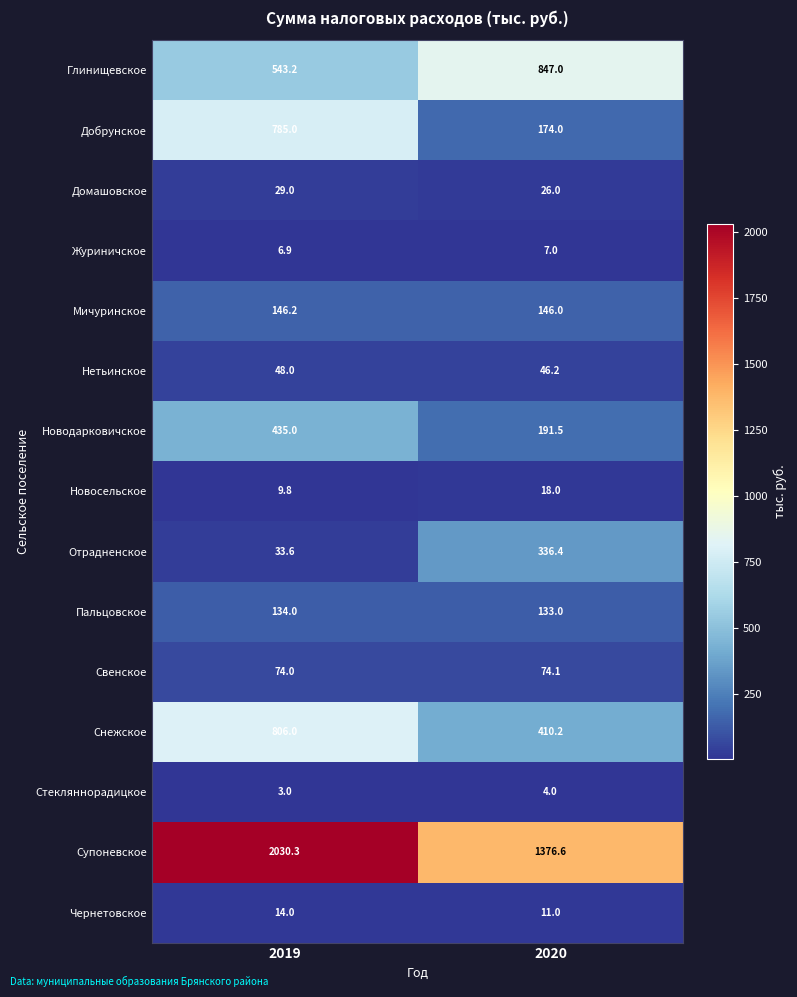

How many series are shown in this chart?

15